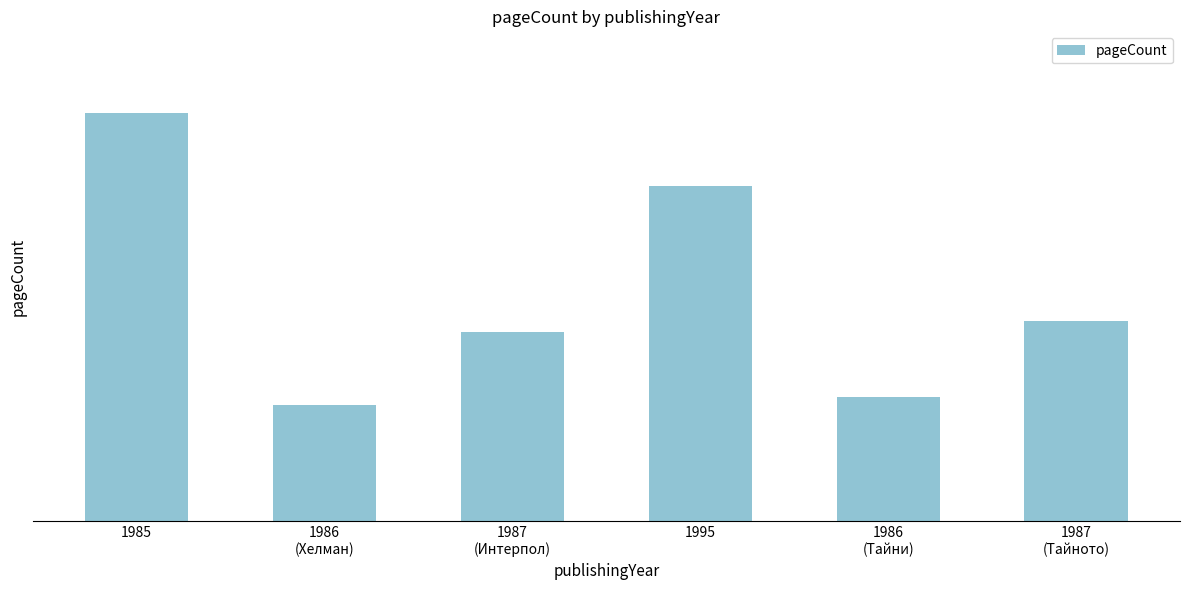

What is the difference between the values at 1987
(Тайното) and 1985?

228